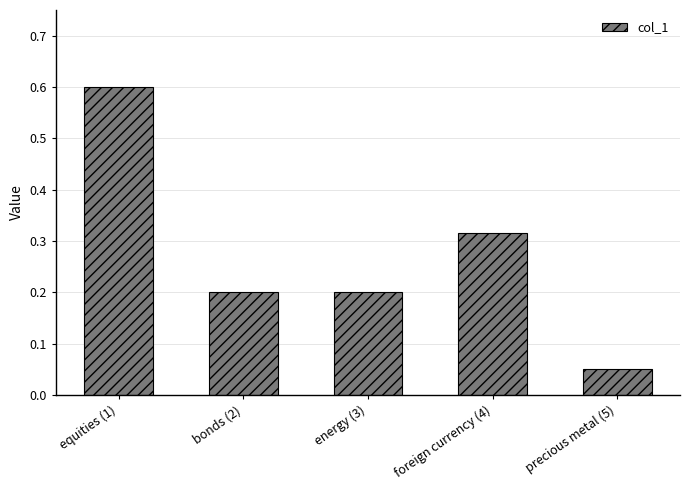

Which label corresponds to the smallest value in the chart?

precious metal (5)